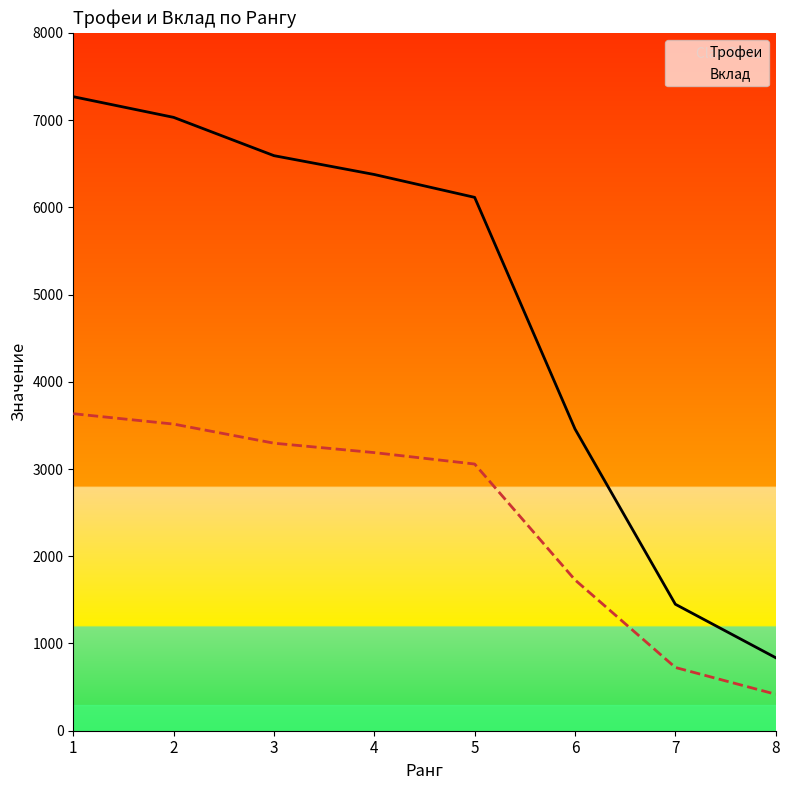

Reading left to right, extract all data points from this chart.

Трофеи: 1=7268	2=7031	3=6592	4=6376	5=6114	6=3459	7=1450	8=837
Вклад: 1=3634	2=3515	3=3296	4=3188	5=3057	6=1729	7=725	8=418